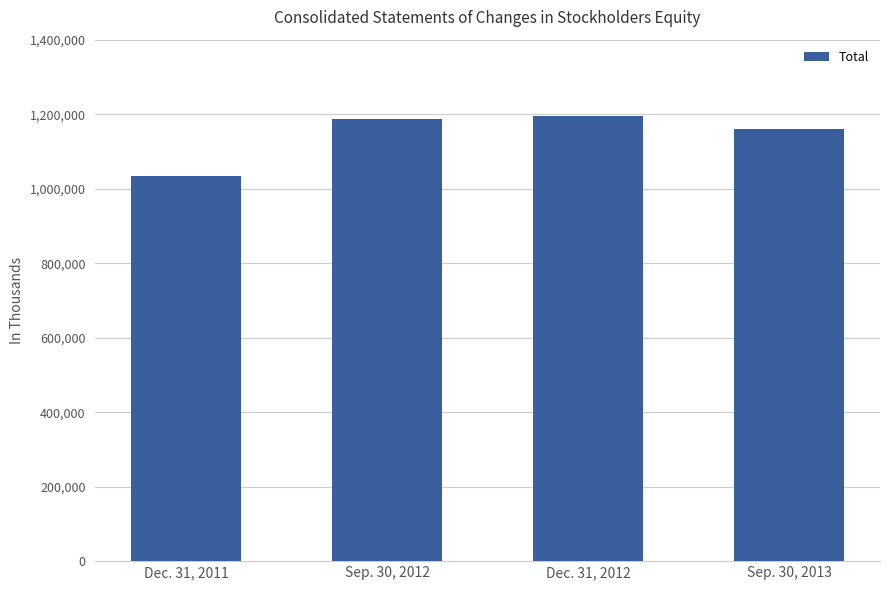

What is the sum of the values at Dec. 31, 2011 and Sep. 30, 2013?

2192812